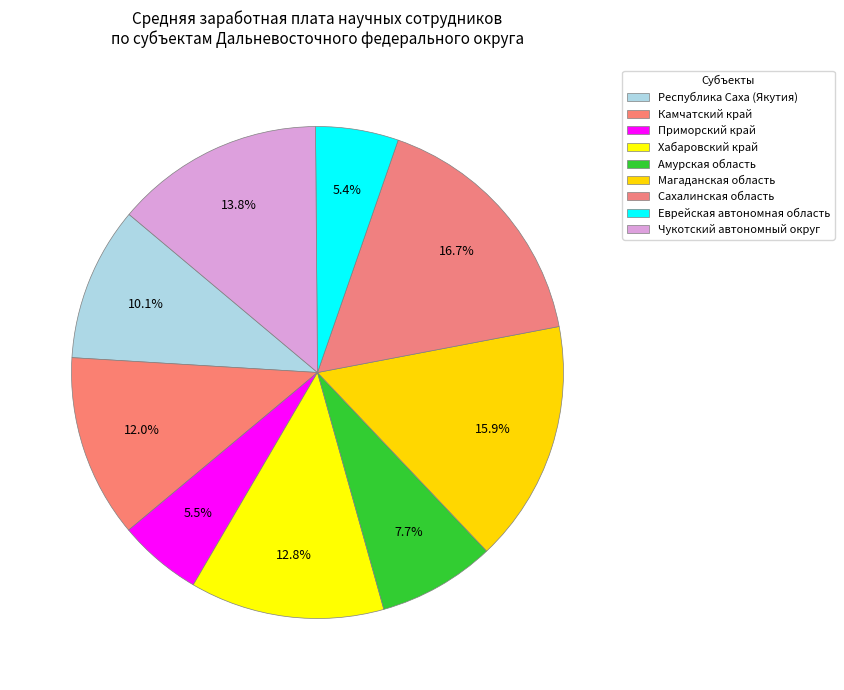

Count the number of slices in the pie.

9